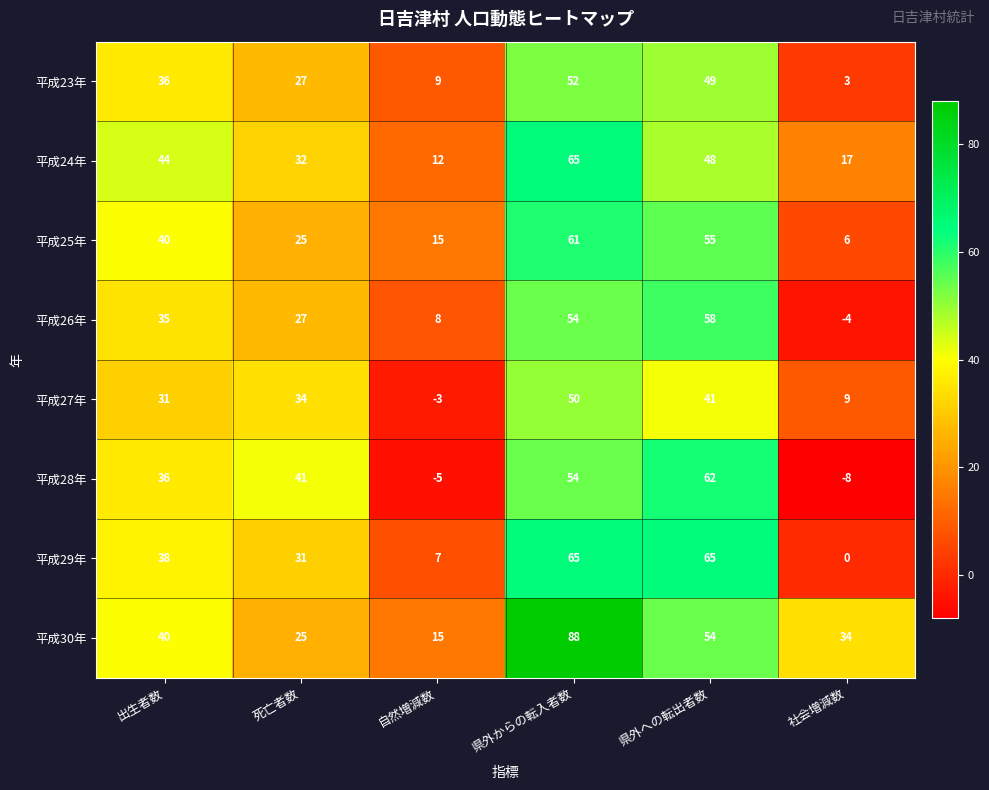

What is the sum of all 平成26年 values?

178